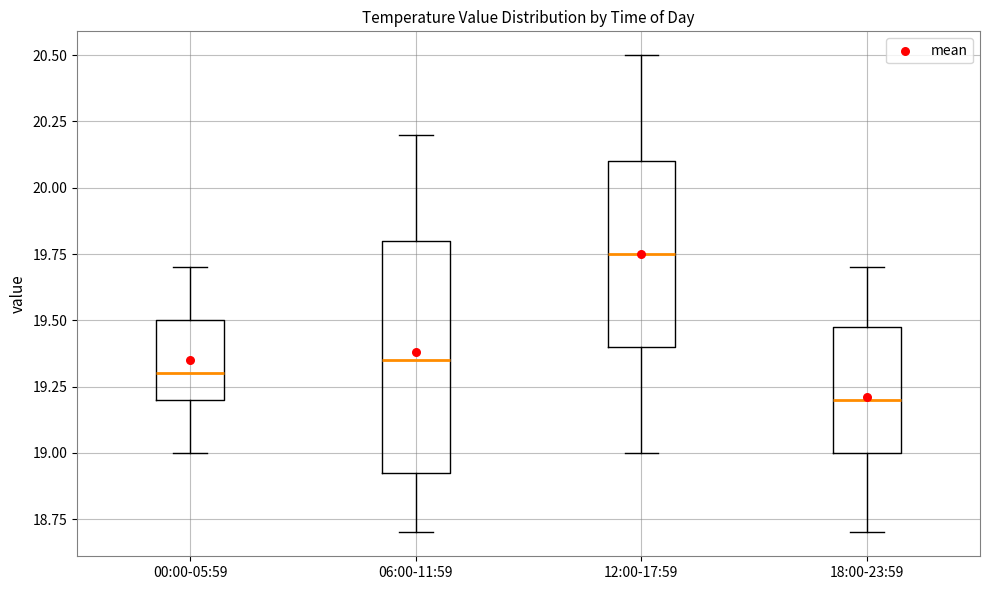

Which box's median line is the lowest?

18:00-23:59